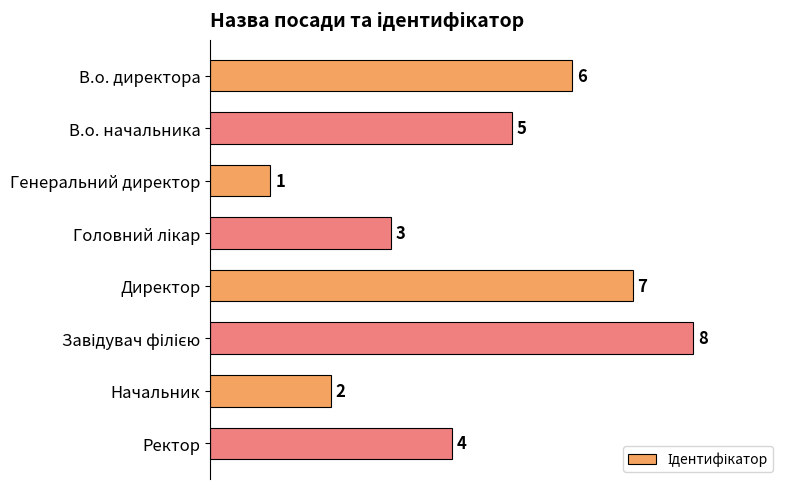

How many bars are there in total?

8